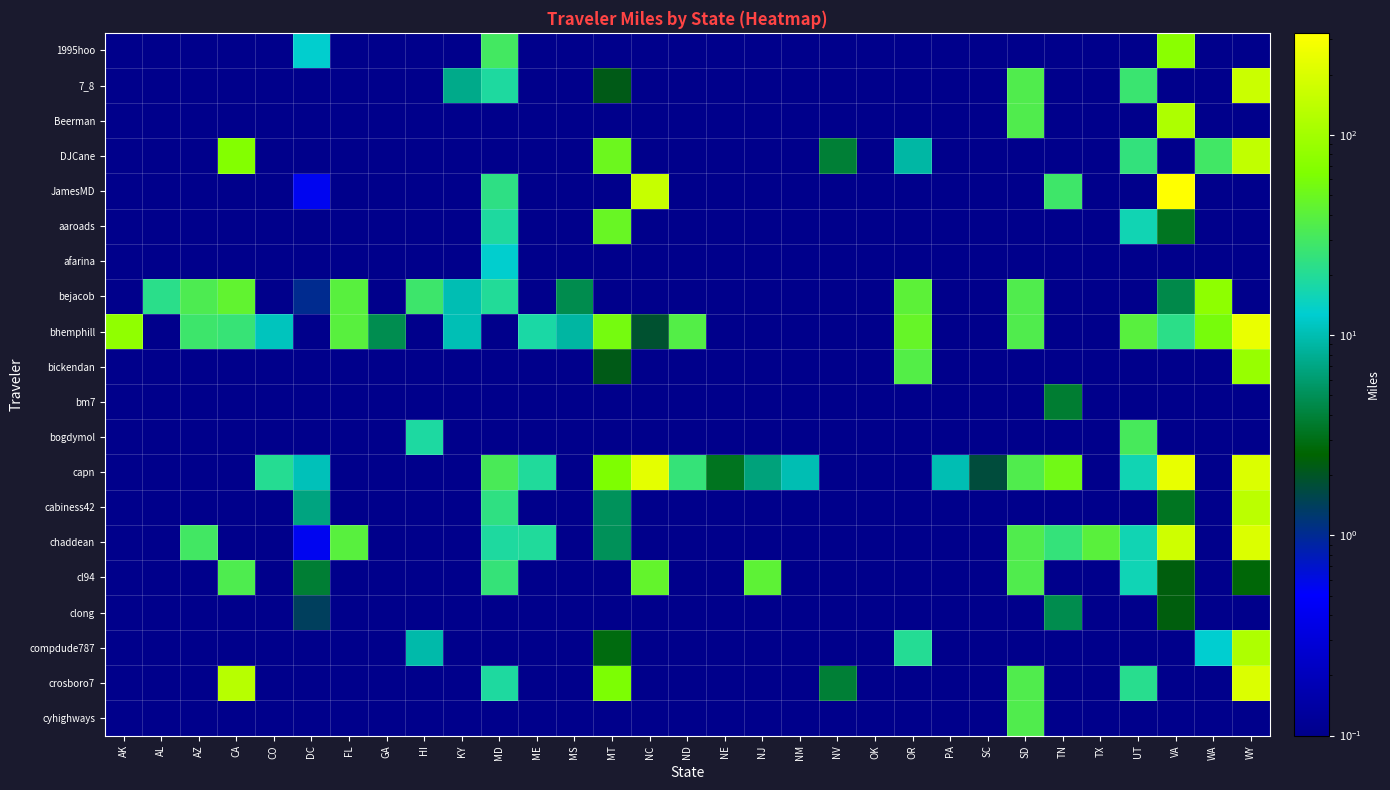

At which category does the chart reach its minimum across all series?

AK